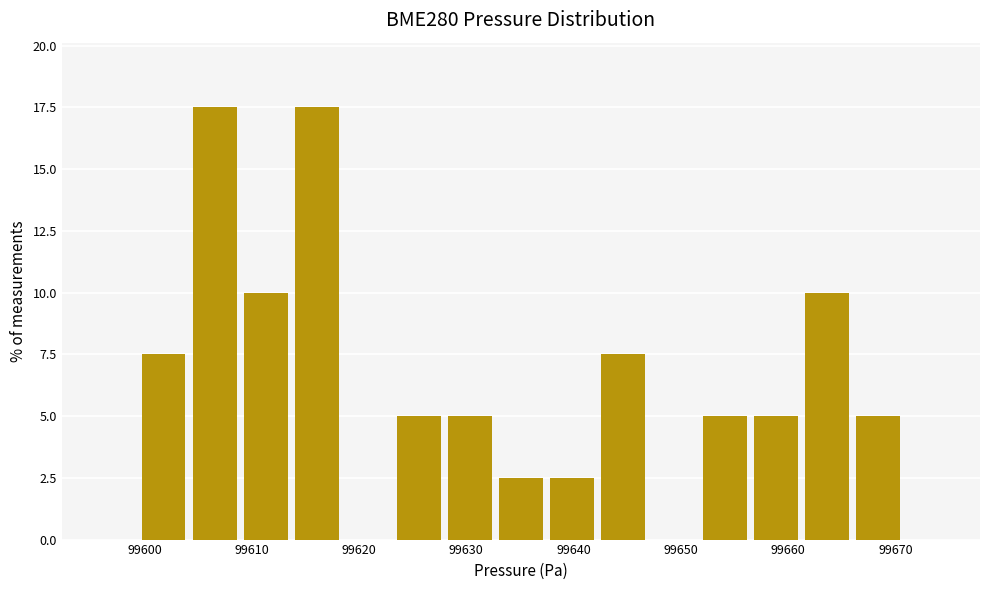

Reading left to right, list every bar in this chart as the range it spans on the x-axis followed by its height. Neither the bar edges nor the heights are printed on the chart, so give them approximately, as read against the axes.

99599 to 99604: 7.5
99604 to 99609: 17.5
99609 to 99614: 10.0
99614 to 99618: 17.5
99618 to 99623: 0
99623 to 99628: 5.0
99628 to 99633: 5.0
99633 to 99637: 2.5
99637 to 99642: 2.5
99642 to 99647: 7.5
99647 to 99652: 0
99652 to 99656: 5.0
99656 to 99661: 5.0
99661 to 99666: 10.0
99666 to 99671: 5.0